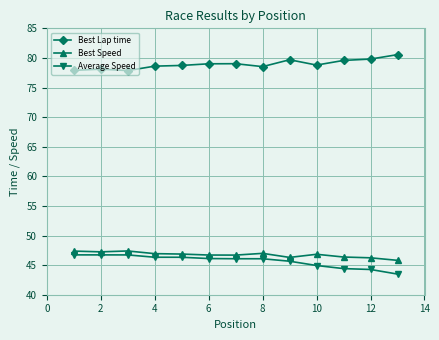

Which series has the largest total across all categories?

Best Lap time